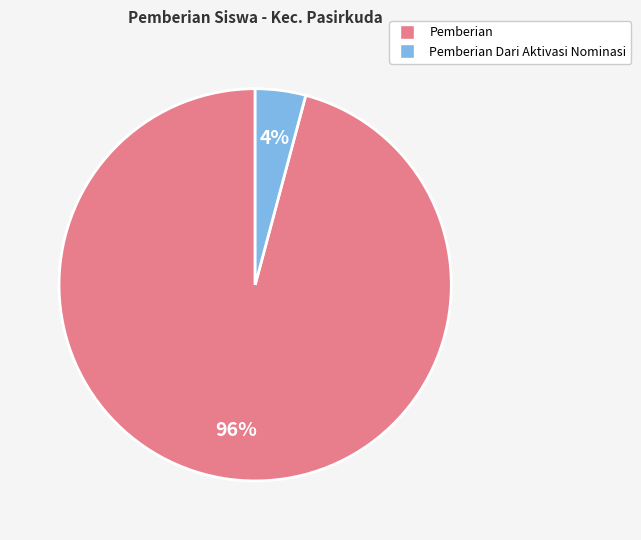

Is there a majority slice in this chart?

Yes